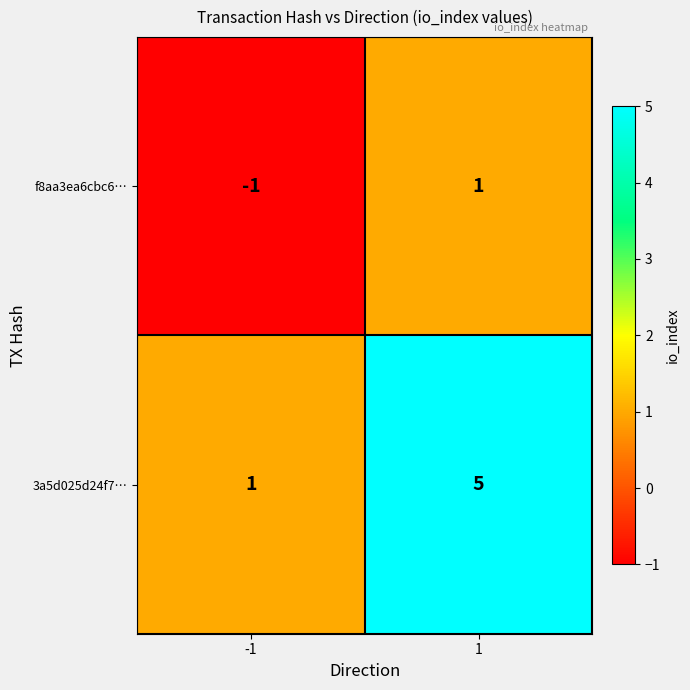

Rank the series by their average value, from highest to lowest.

3a5d025d24f7…, f8aa3ea6cbc6…